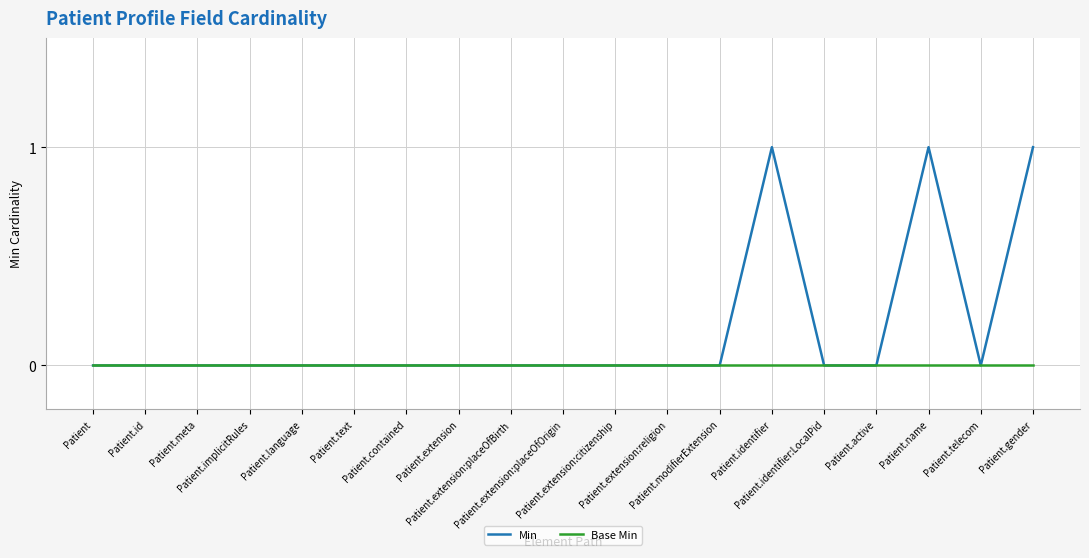

Reading left to right, what are all the values shown in this chart?

Min: 0	0	0	0	0	0	0	0	0	0	0	0	0	1	0	0	1	0	1
Base Min: 0	0	0	0	0	0	0	0	0	0	0	0	0	0	0	0	0	0	0